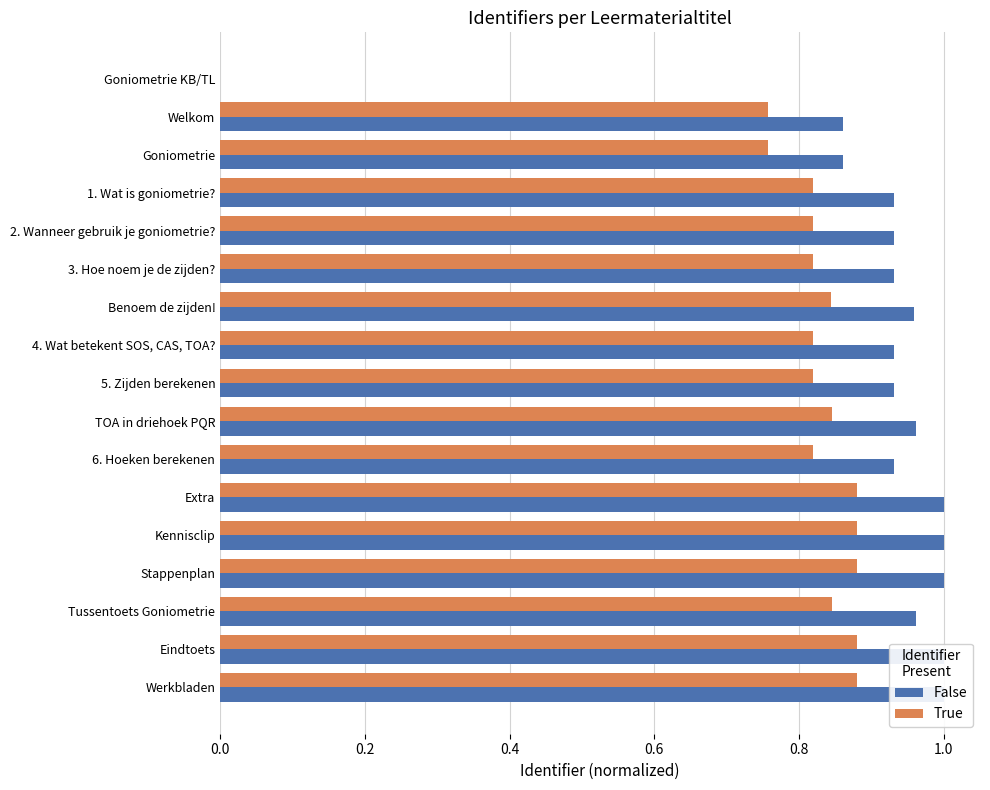

Which series has the widest spread of values?

False